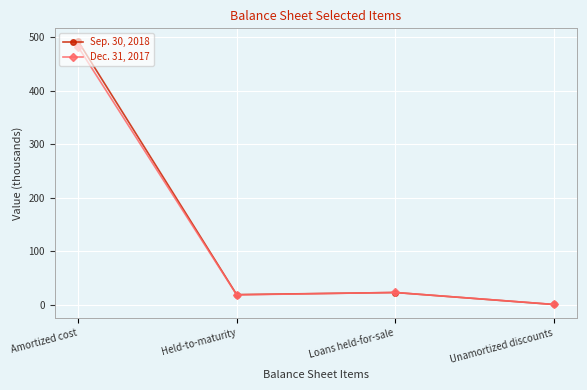

What is the total value across all series at Amortized cost?

973.1